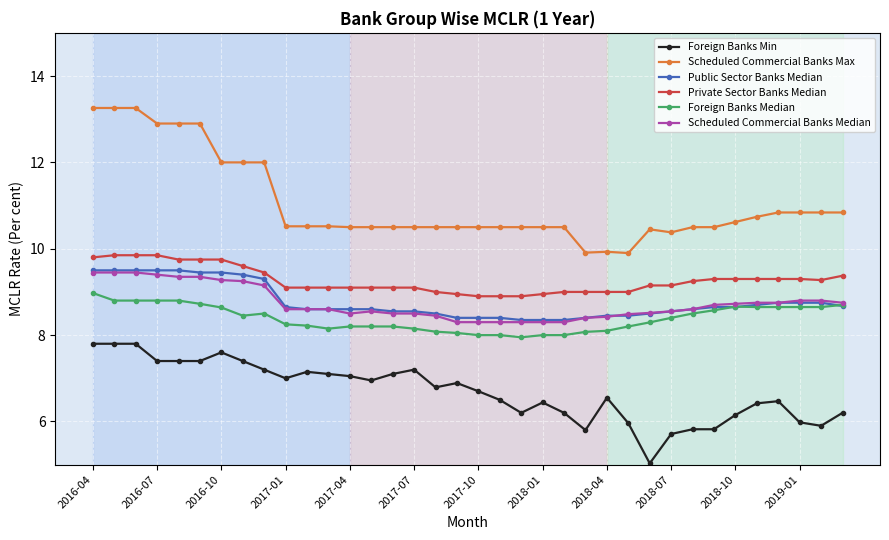

Which series has the largest total across all categories?

Scheduled Commercial Banks Max